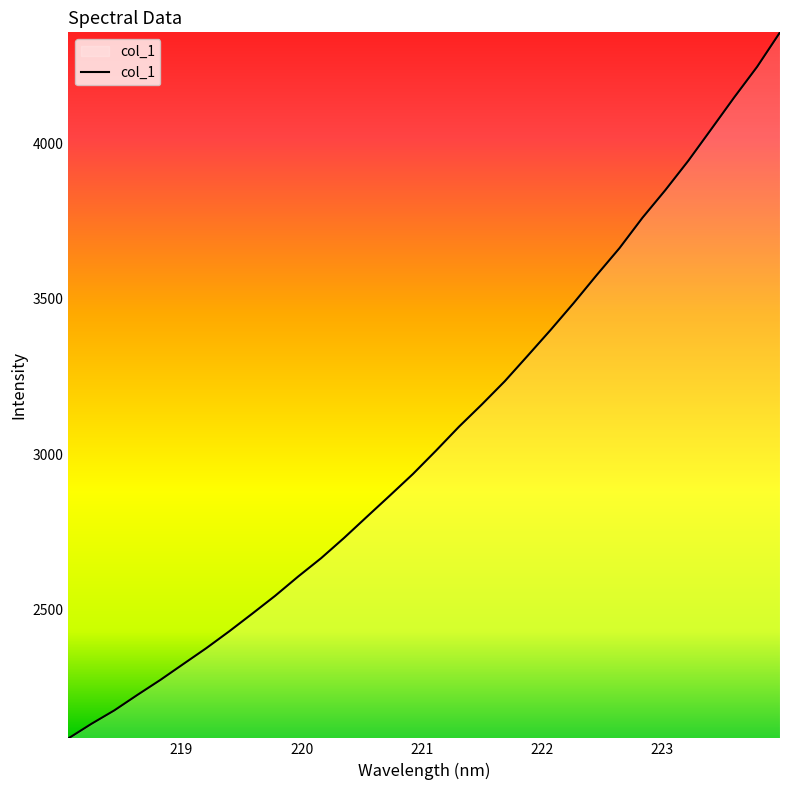

Reading left to right, list all the values displayed in this chart.

2086.8	2133.4	2176.8	2226.3	2274.5	2325.7	2376.7	2430.9	2487.5	2545.1	2606.9	2665.9	2731.1	2799.6	2867.7	2936.6	3011.2	3088.1	3159.9	3234.6	3316.7	3399.7	3485.7	3575.2	3662.4	3759.9	3849.0	3943.2	4044.7	4146.7	4245.1	4356.1